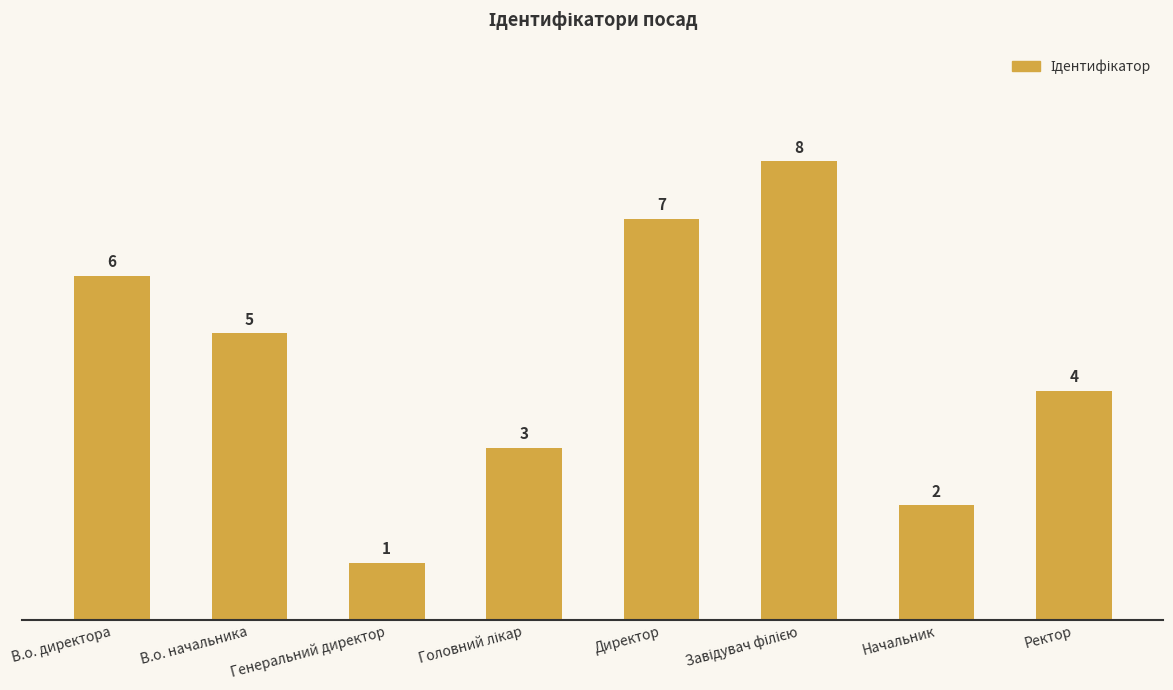

Reading left to right, what are all the values shown in this chart?

6	5	1	3	7	8	2	4